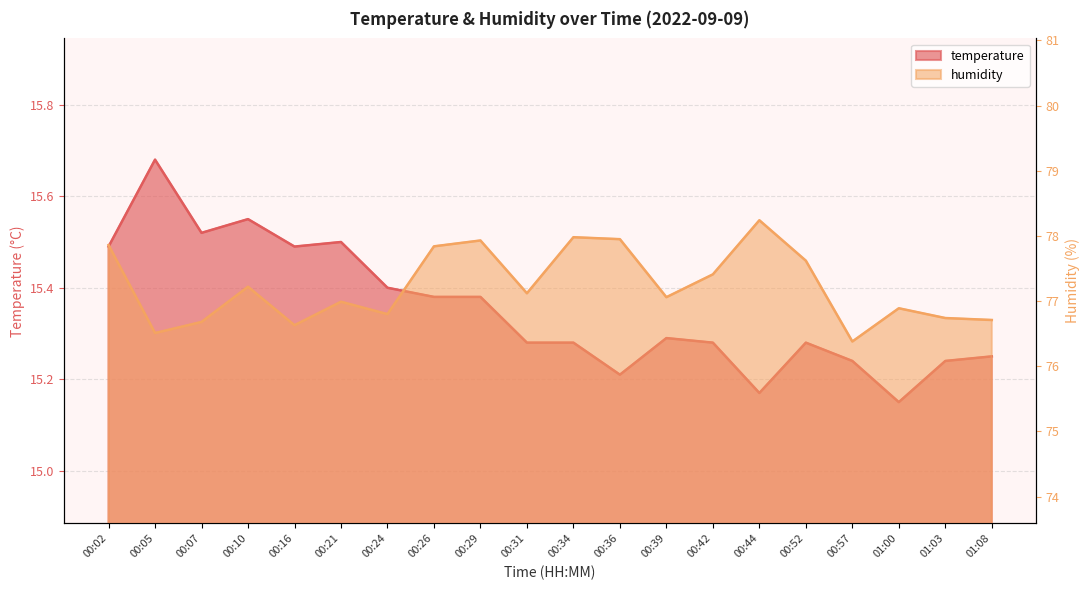

Is the value of temperature at 01:00 greater than the value of humidity at 00:34?

No